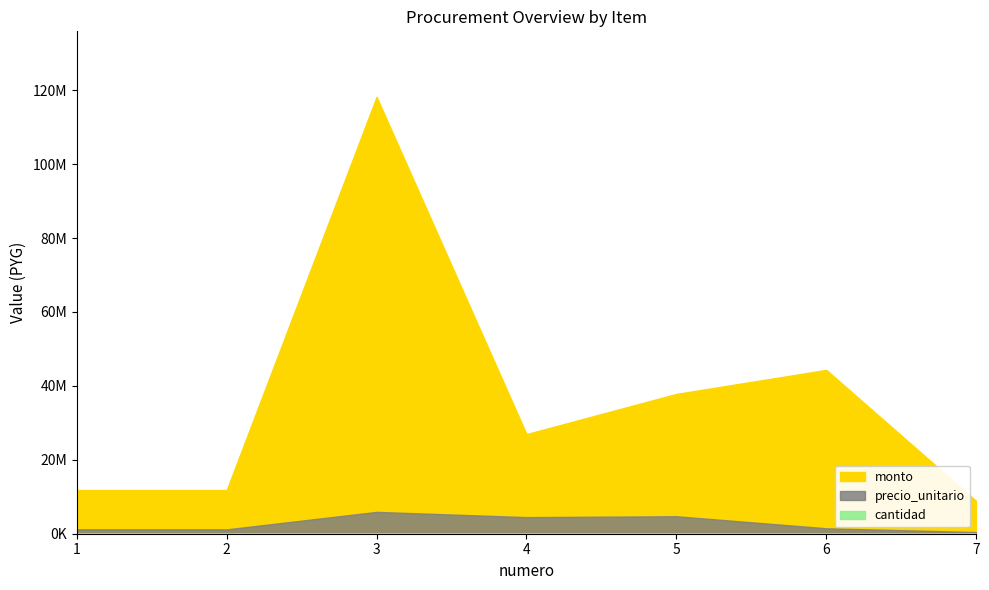

Where is cantidad nearest to the value 18?

3